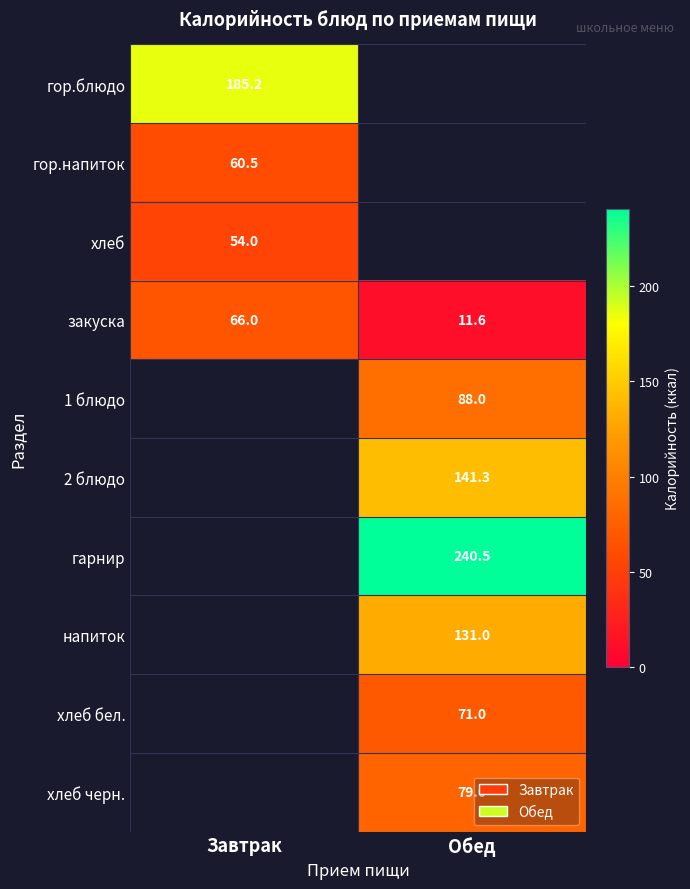

The value of закуска at Обед is 7.0. True or false?

False